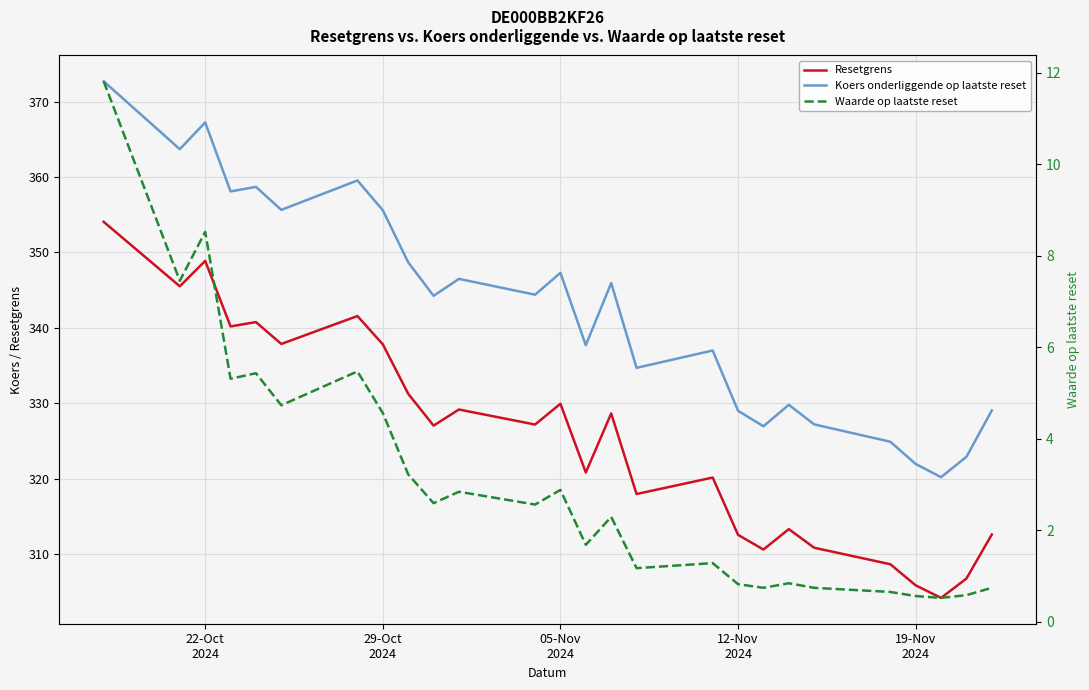

Is the value of Resetgrens at 17 greater than the value of Waarde op laatste reset at 29-Oct
2024?

Yes